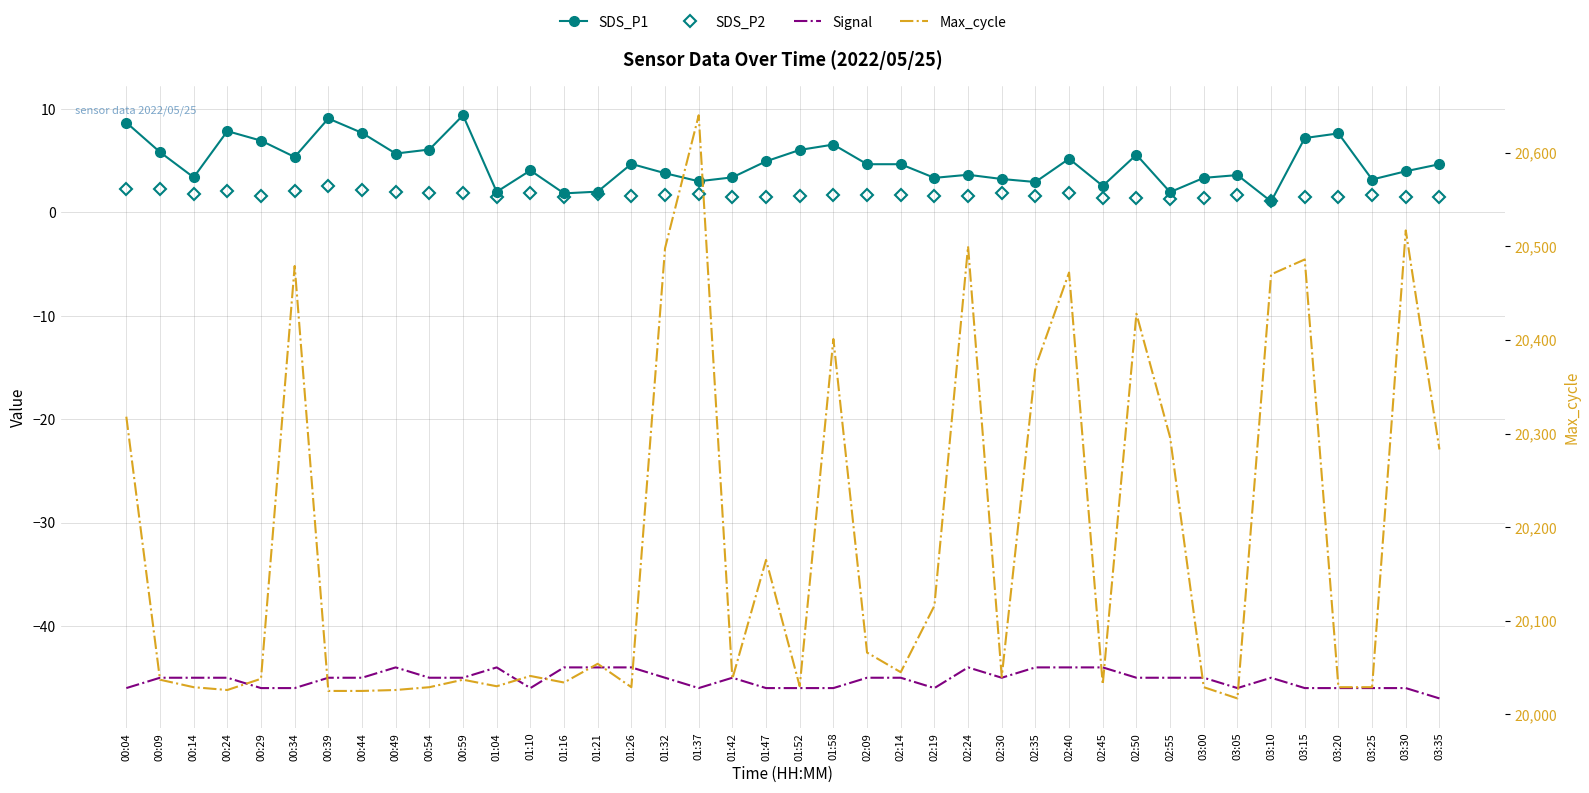

Reading left to right, extract all data points from this chart.

SDS_P1: 00:04=8.7	00:09=5.8	00:14=3.4	00:24=7.8	00:29=6.9	00:34=5.3	00:39=9.1	00:44=7.7	00:49=5.7	00:54=6.1	00:59=9.4	01:04=2.0	01:10=4.0	01:16=1.8	01:21=2.0	01:26=4.7	01:32=3.8	01:37=3.0	01:42=3.4	01:47=4.9	01:52=6.0	01:58=6.5	02:09=4.7	02:14=4.7	02:19=3.3	02:24=3.6	02:30=3.2	02:35=2.9	02:40=5.2	02:45=2.5	02:50=5.6	02:55=1.9	03:00=3.3	03:05=3.6	03:10=1.1	03:15=7.2	03:20=7.6	03:25=3.2	03:30=4.0	03:35=4.7
SDS_P2: 00:04=2.2	00:09=2.2	00:14=1.8	00:24=2.1	00:29=1.6	00:34=2.0	00:39=2.5	00:44=2.1	00:49=1.9	00:54=1.9	00:59=1.9	01:04=1.5	01:10=1.9	01:16=1.5	01:21=1.8	01:26=1.6	01:32=1.6	01:37=1.7	01:42=1.5	01:47=1.5	01:52=1.6	01:58=1.7	02:09=1.7	02:14=1.7	02:19=1.6	02:24=1.6	02:30=1.9	02:35=1.5	02:40=1.8	02:45=1.4	02:50=1.4	02:55=1.3	03:00=1.4	03:05=1.7	03:10=1.1	03:15=1.5	03:20=1.5	03:25=1.6	03:30=1.5	03:35=1.5
Signal: 00:04=-46.0	00:09=-45.0	00:14=-45.0	00:24=-45.0	00:29=-46.0	00:34=-46.0	00:39=-45.0	00:44=-45.0	00:49=-44.0	00:54=-45.0	00:59=-45.0	01:04=-44.0	01:10=-46.0	01:16=-44.0	01:21=-44.0	01:26=-44.0	01:32=-45.0	01:37=-46.0	01:42=-45.0	01:47=-46.0	01:52=-46.0	01:58=-46.0	02:09=-45.0	02:14=-45.0	02:19=-46.0	02:24=-44.0	02:30=-45.0	02:35=-44.0	02:40=-44.0	02:45=-44.0	02:50=-45.0	02:55=-45.0	03:00=-45.0	03:05=-46.0	03:10=-45.0	03:15=-46.0	03:20=-46.0	03:25=-46.0	03:30=-46.0	03:35=-47.0
Max_cycle: 00:04=20318.0	00:09=20037.0	00:14=20029.0	00:24=20026.0	00:29=20038.0	00:34=20479.0	00:39=20025.0	00:44=20025.0	00:49=20026.0	00:54=20029.0	00:59=20037.0	01:04=20030.0	01:10=20041.0	01:16=20034.0	01:21=20054.0	01:26=20029.0	01:32=20498.0	01:37=20640.0	01:42=20038.0	01:47=20165.0	01:52=20030.0	01:58=20401.0	02:09=20066.0	02:14=20045.0	02:19=20116.0	02:24=20500.0	02:30=20040.0	02:35=20371.0	02:40=20472.0	02:45=20032.0	02:50=20428.0	02:55=20296.0	03:00=20029.0	03:05=20017.0	03:10=20470.0	03:15=20486.0	03:20=20029.0	03:25=20029.0	03:30=20517.0	03:35=20283.0